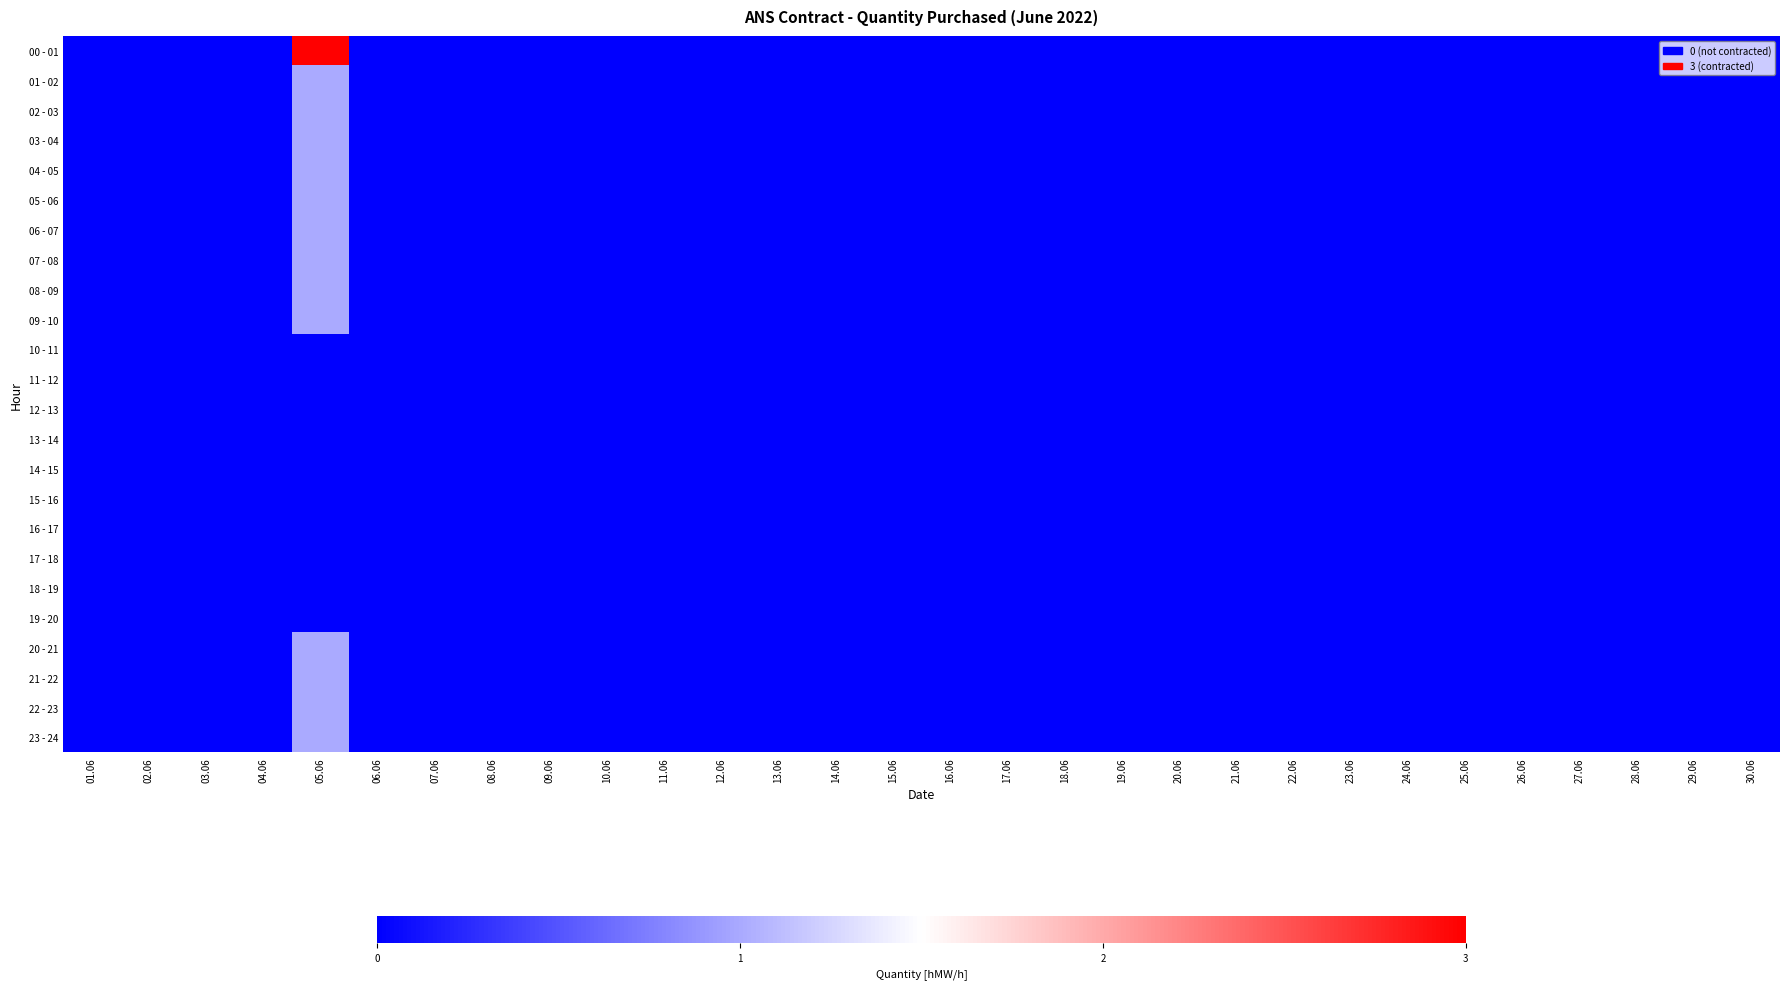

Which series has the largest range (max minus min)?

00 - 01